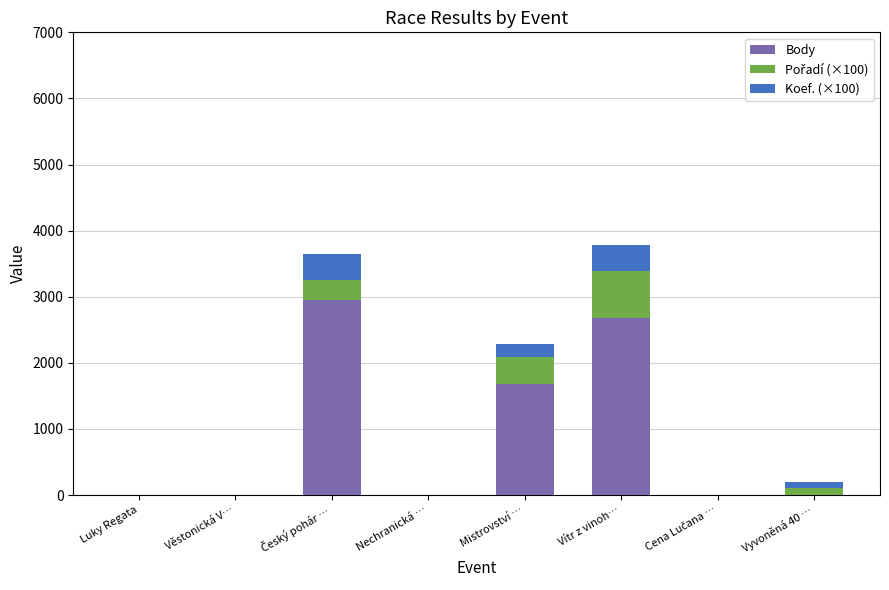

Where is Body nearest to the value 1475?

Mistrovství …